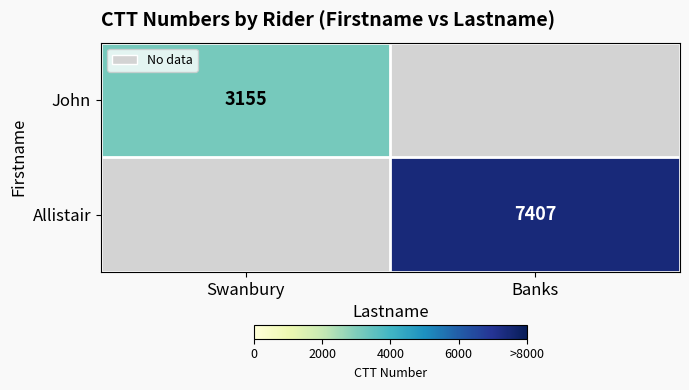

The value of John at Swanbury is 3155. True or false?

True